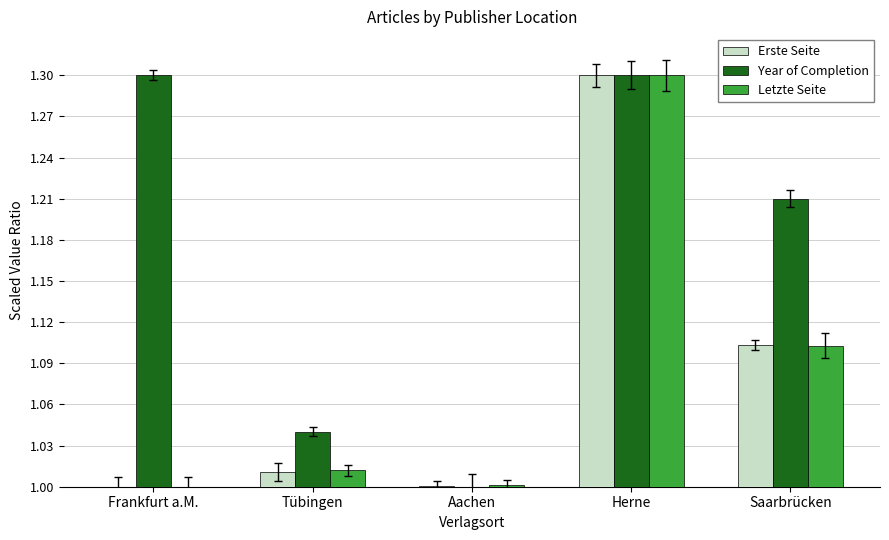

What is the label of the 5th bar from the right?

Frankfurt a.M.